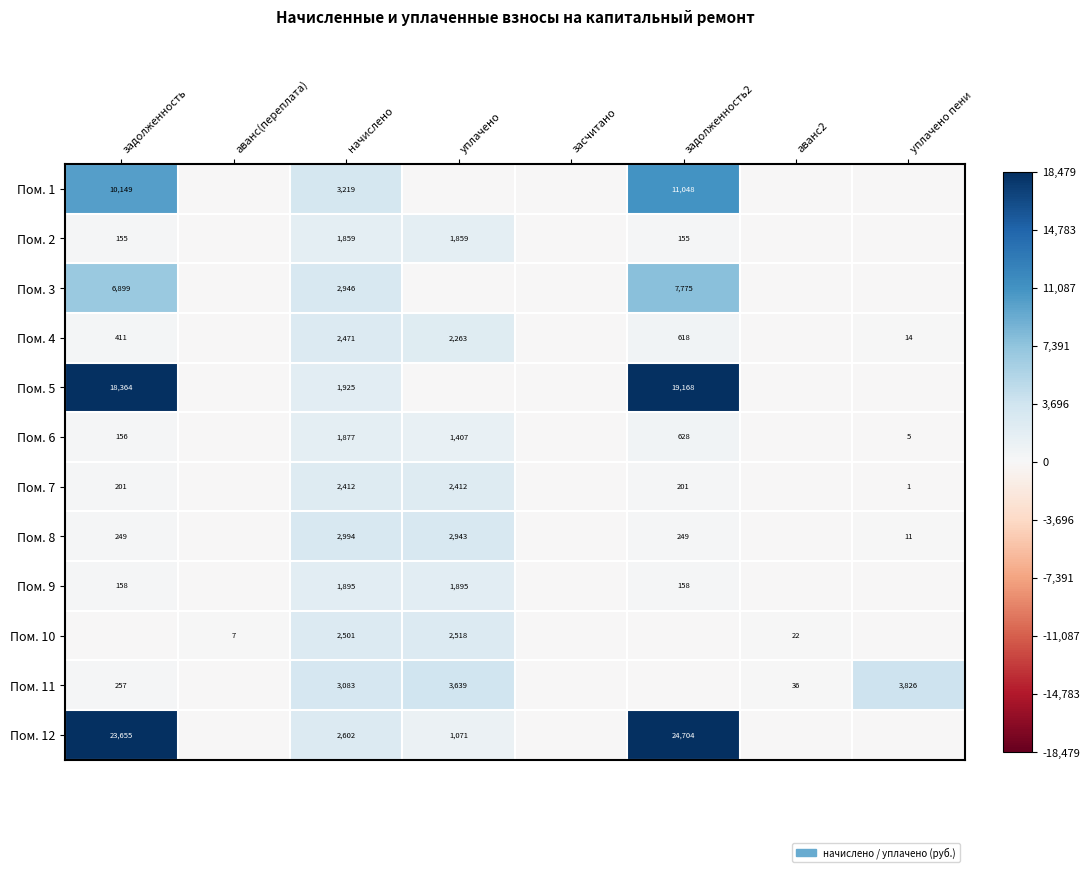

Is the value of Пом. 10 at начислено greater than the value of Пом. 4 at задолженность?

Yes